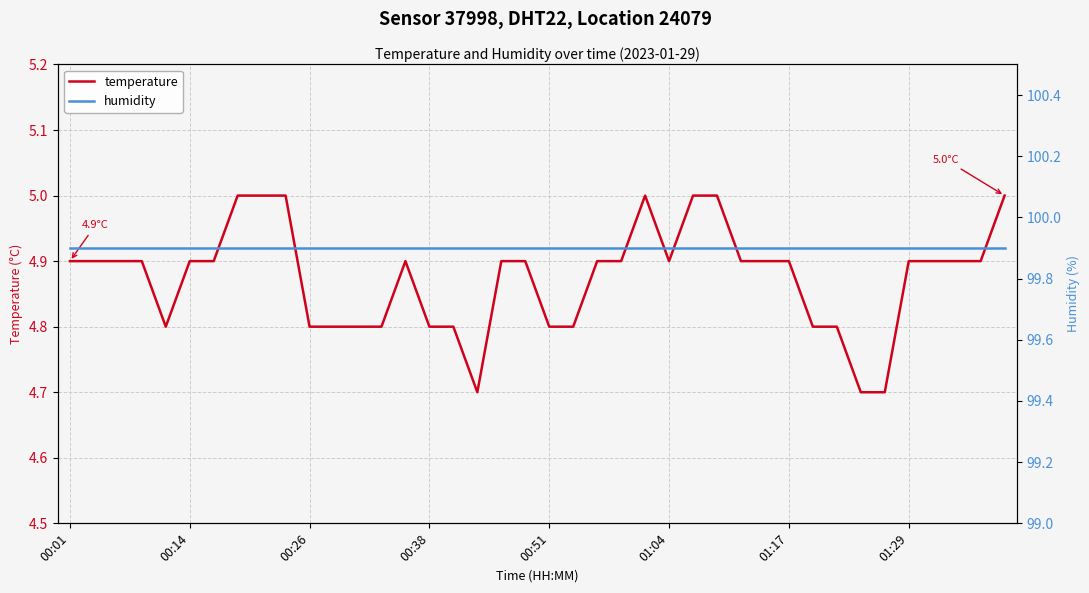

Which category has the lowest value across all series?

17